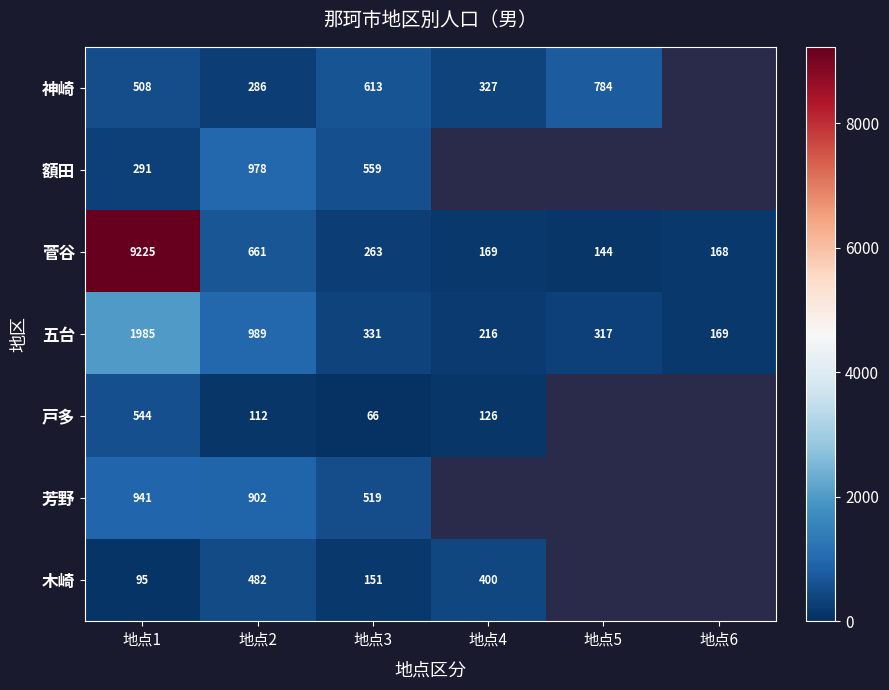

What is the smallest value displayed?

66.0